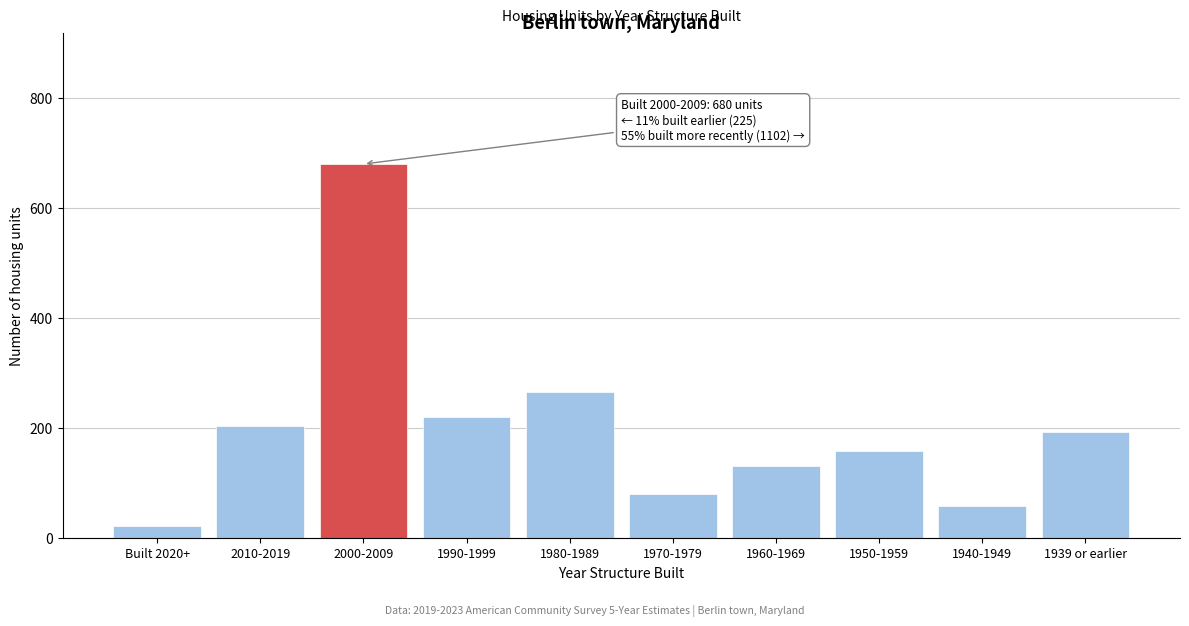

Reading right to left, extract all data points from this chart.

193	58	158	130	79	265	219	680	204	21